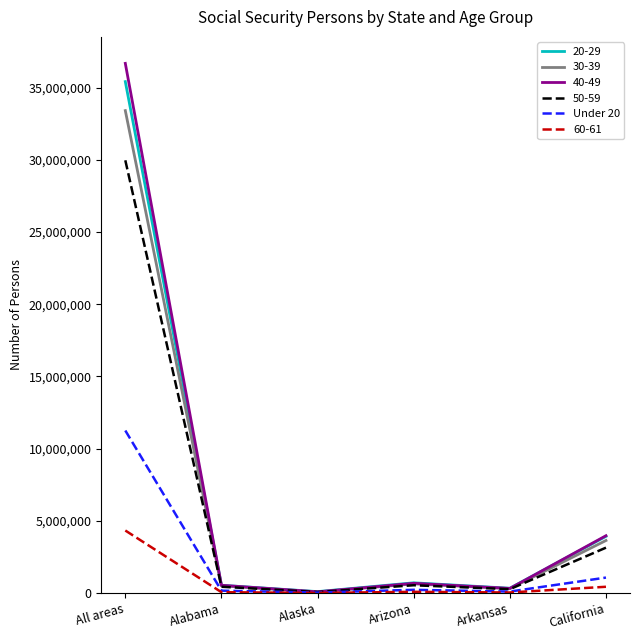

At which category is the sum across all series the highest?

All areas